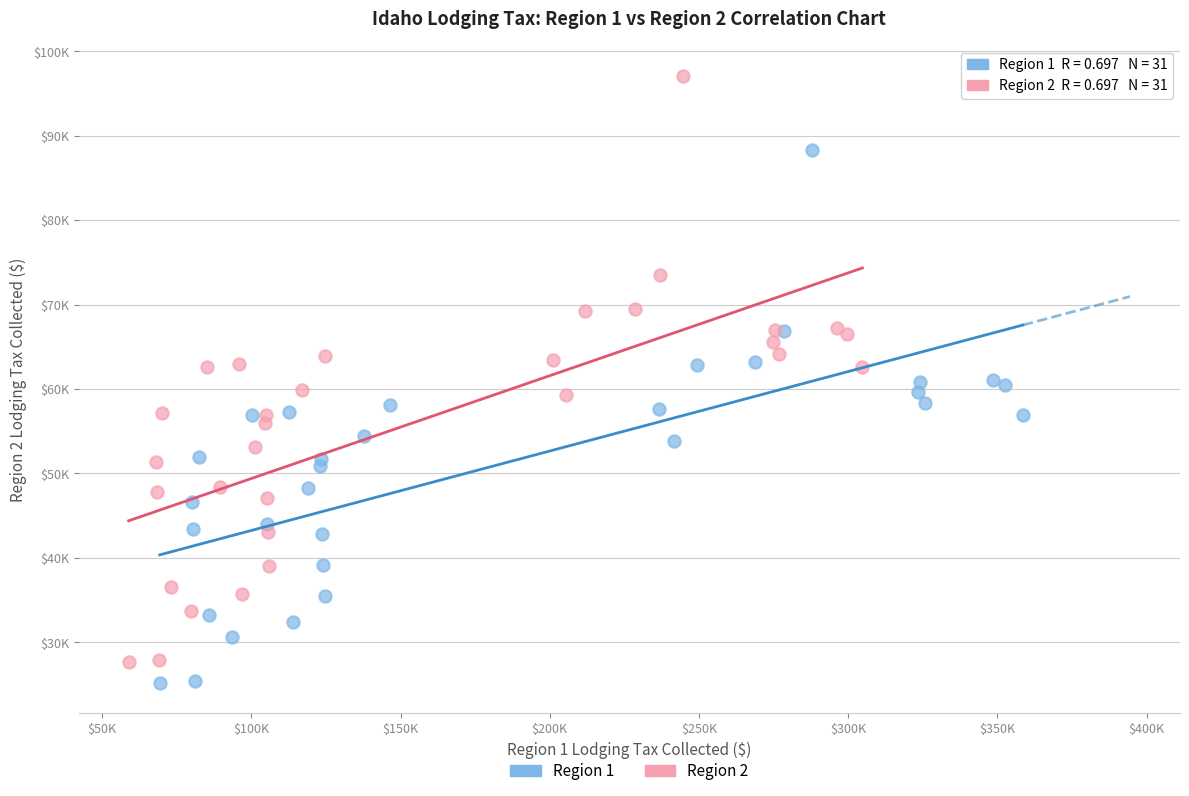

Which series has the widest spread of Y values?

Region 2